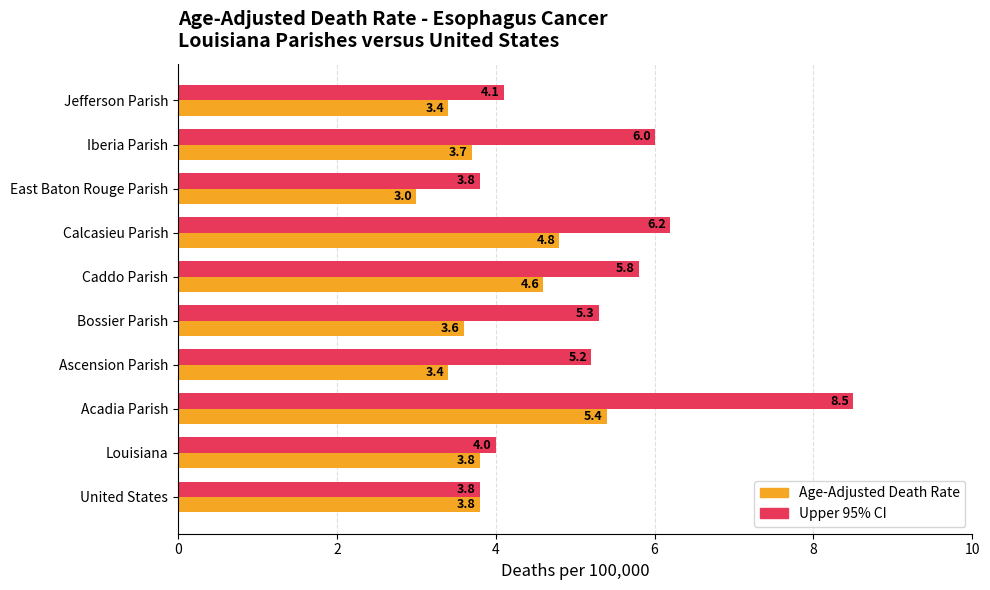

At which label does Upper 95% CI reach its peak?

Acadia Parish